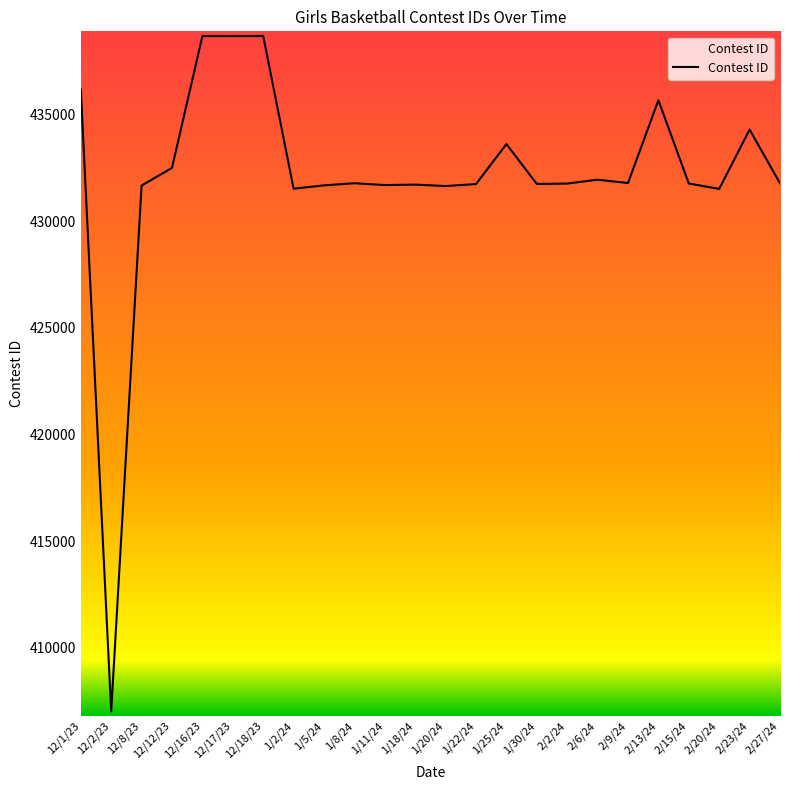

Approximately how many times larger is the value at 2/20/24 compared to 12/12/23?

1.0